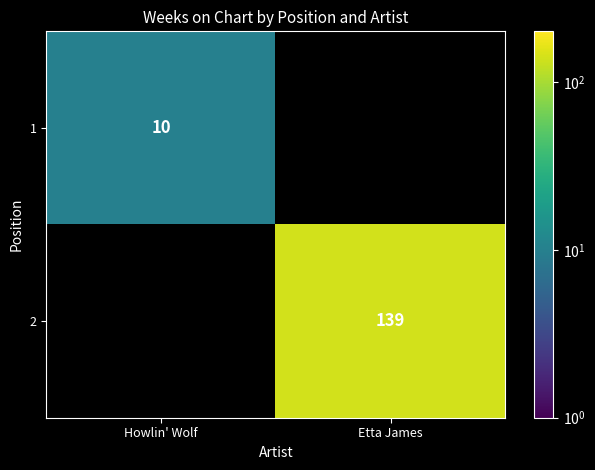

What is the minimum value shown in the chart?

10.0